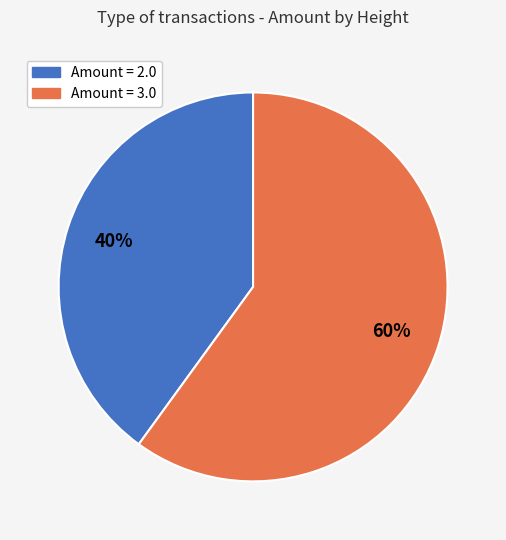

Which has a higher value, Amount = 2.0 or Amount = 3.0?

Amount = 3.0